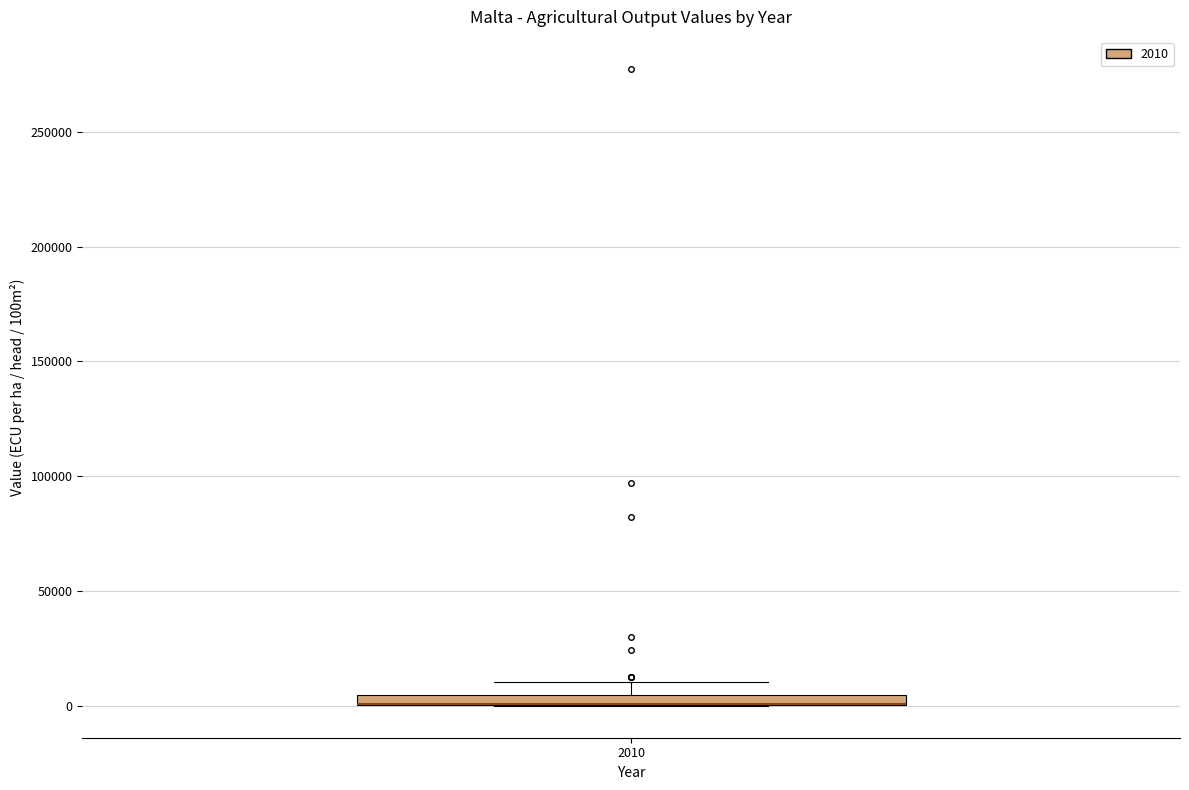

Where is the lower edge of the box at x = 2010 on the y-axis? The values are not printed on the chart, so give them approximately, as read against the axis.

0